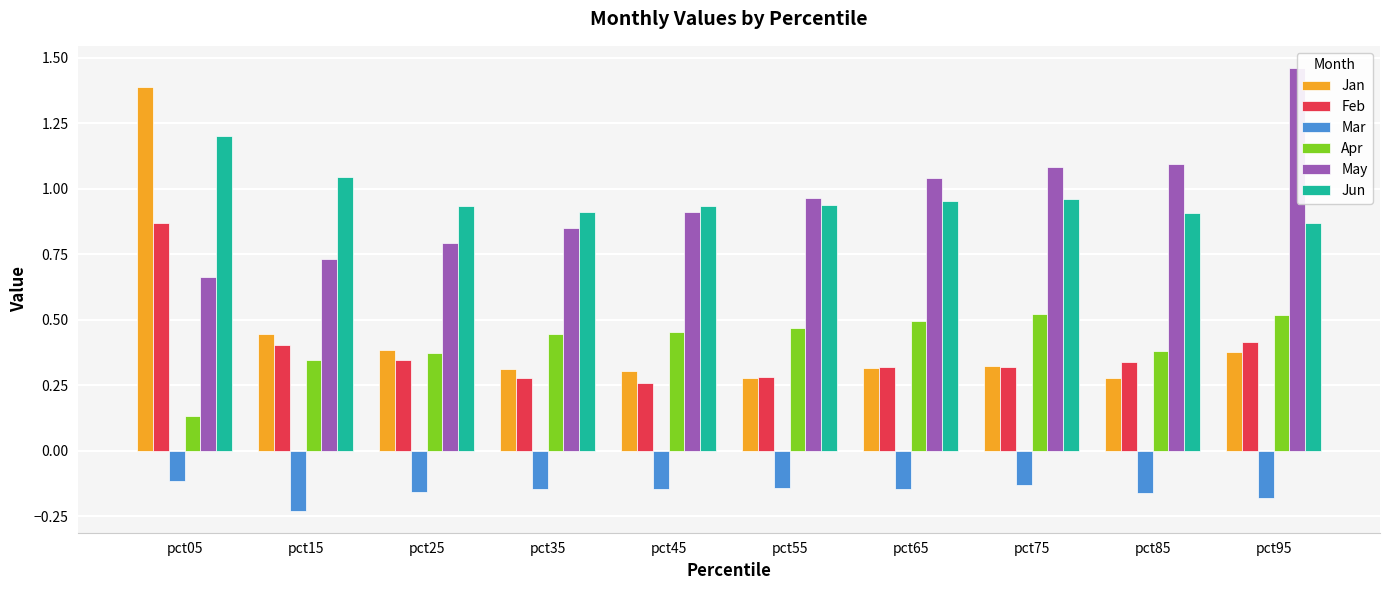

The value of Jan at pct65 is 0.5. True or false?

False